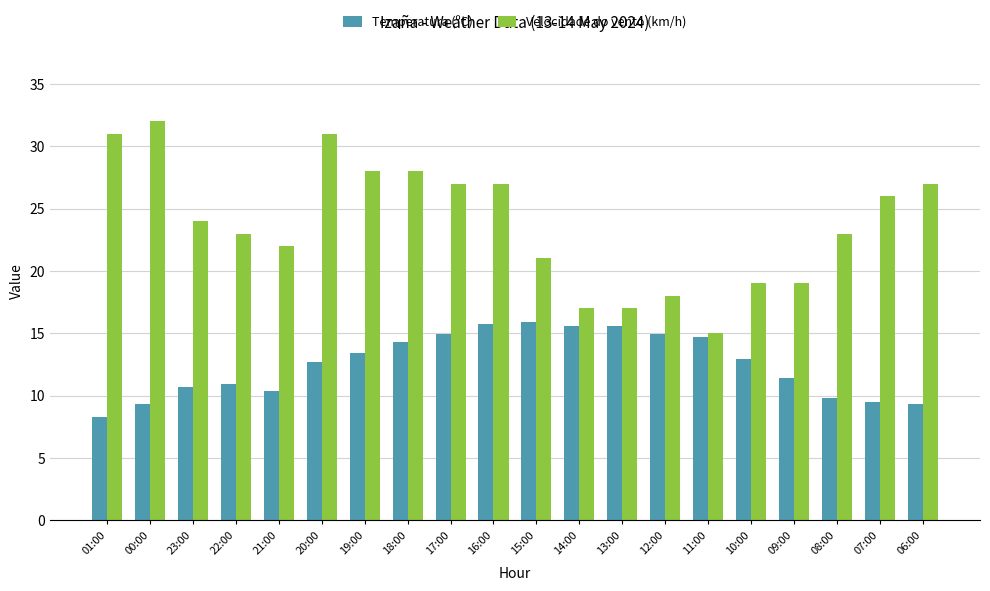

The Temperatura (ºC) series shows 12.7 at 20:00. True or false?

True